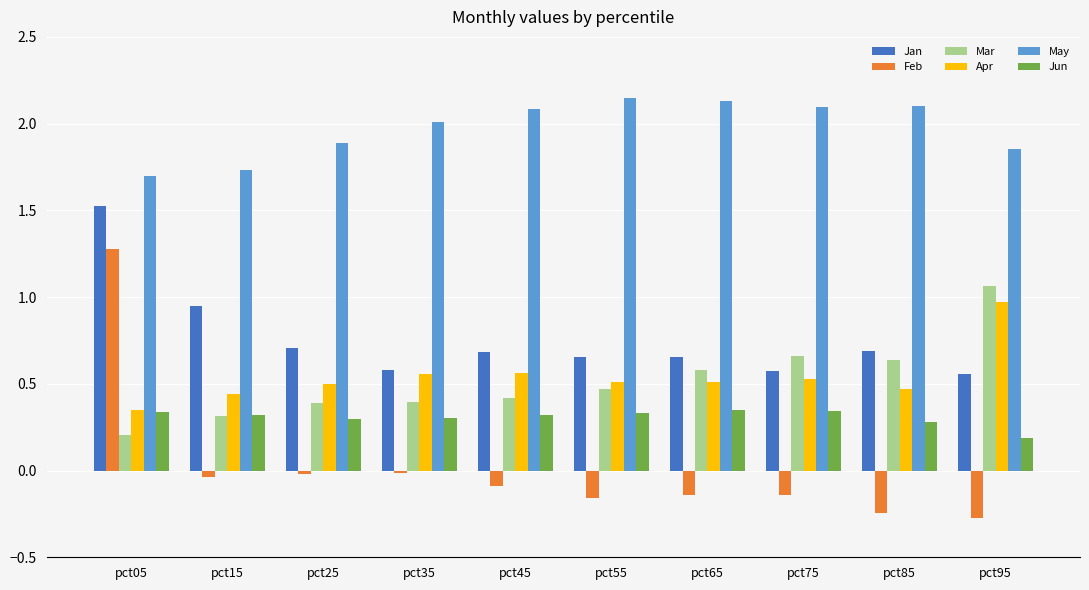

At which category is the sum across all series the highest?

pct05